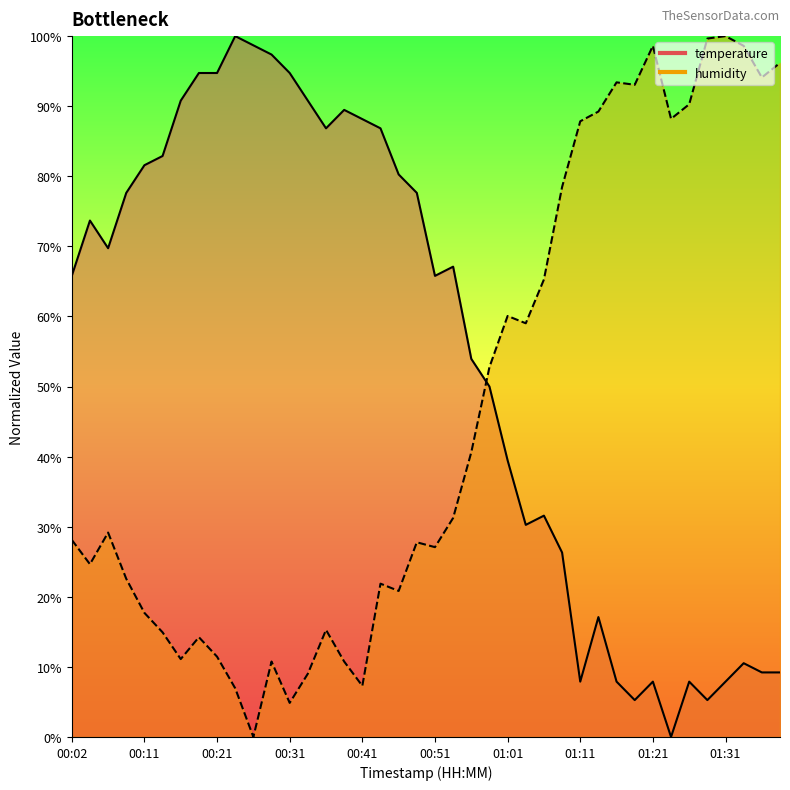

What is the label of the 3rd point from the left?

00:07